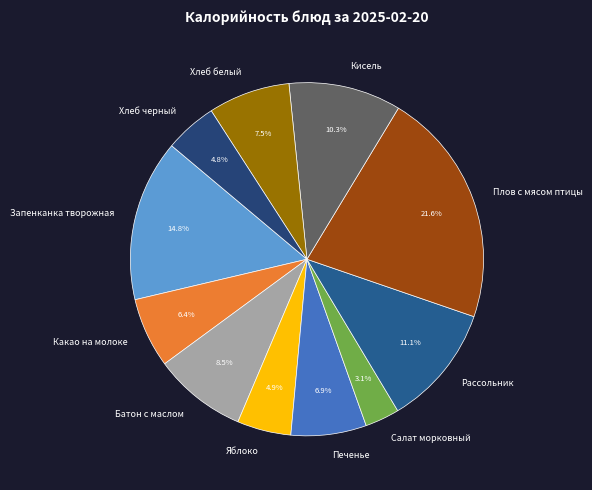

Count the number of slices in the pie.

11